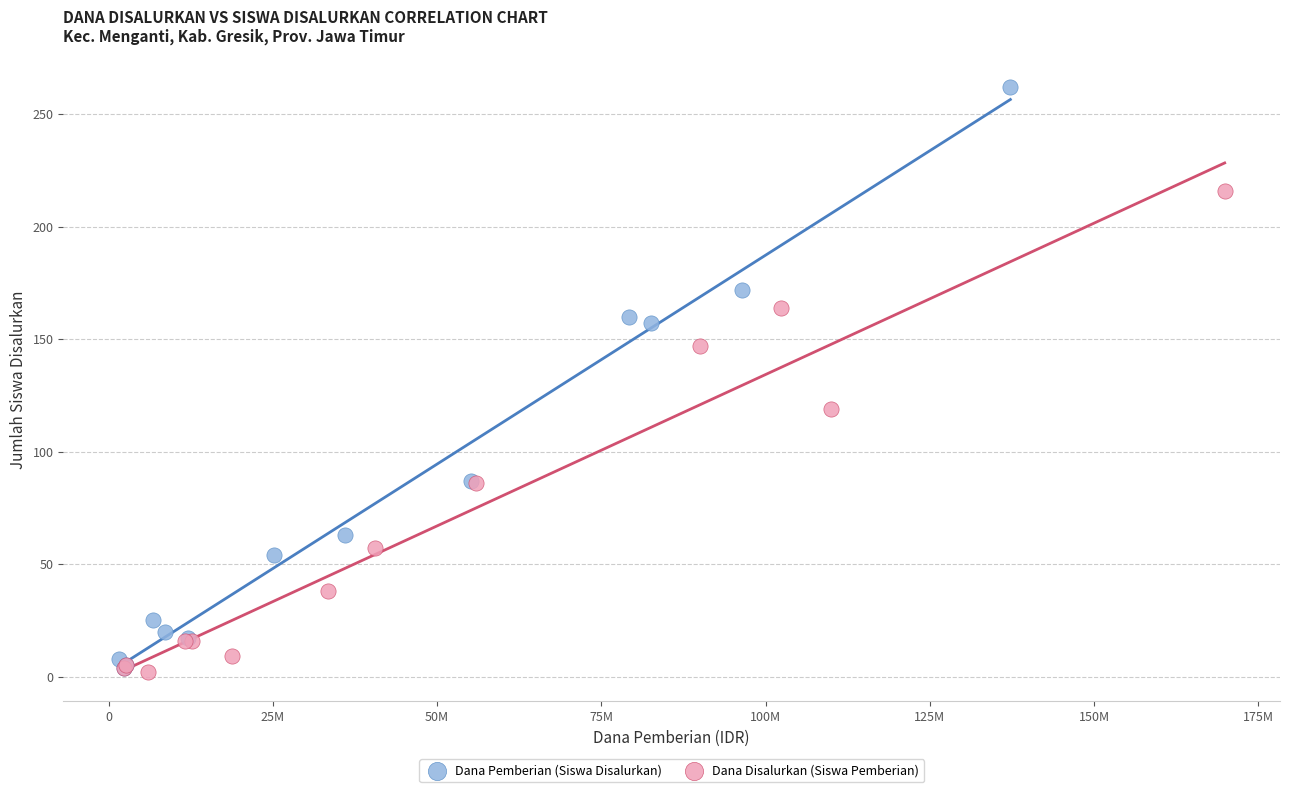

Which series has the widest spread of Y values?

Dana Pemberian (Siswa Disalurkan)